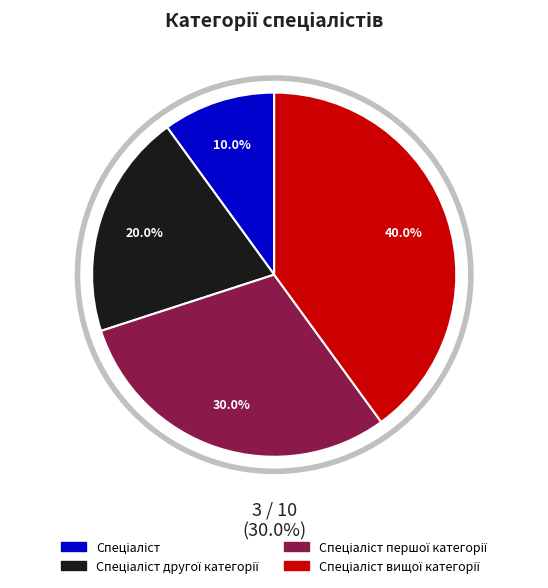

To the nearest percent, what is the average slice percentage?

25%